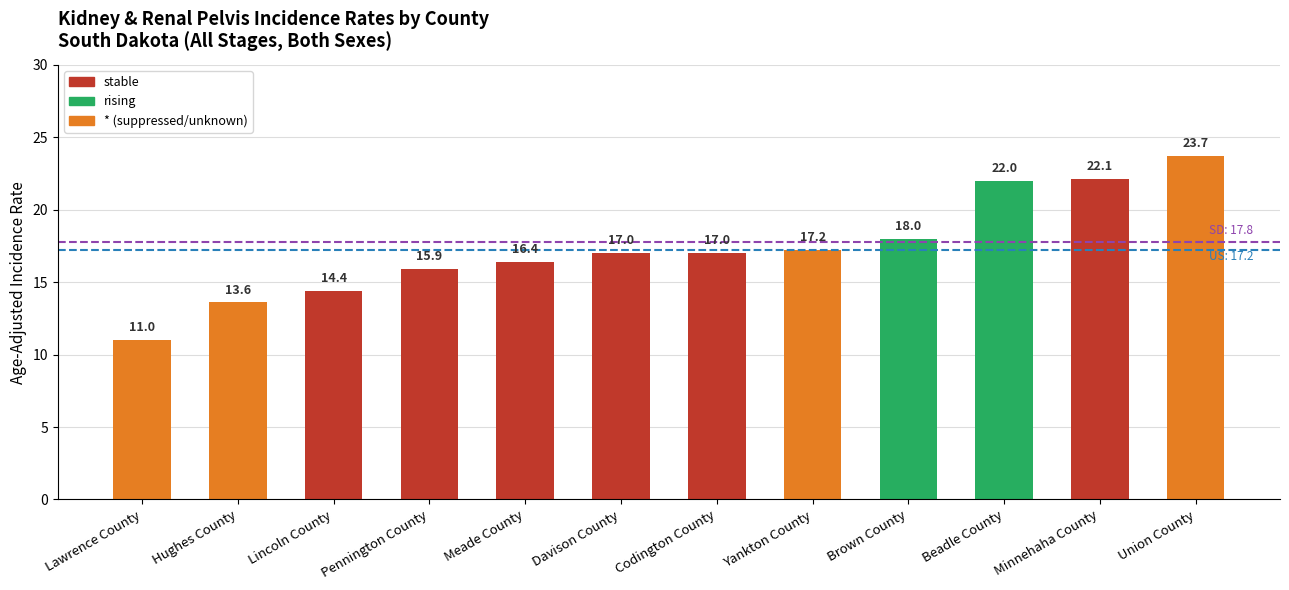

The value at Beadle County is 7.9. True or false?

False